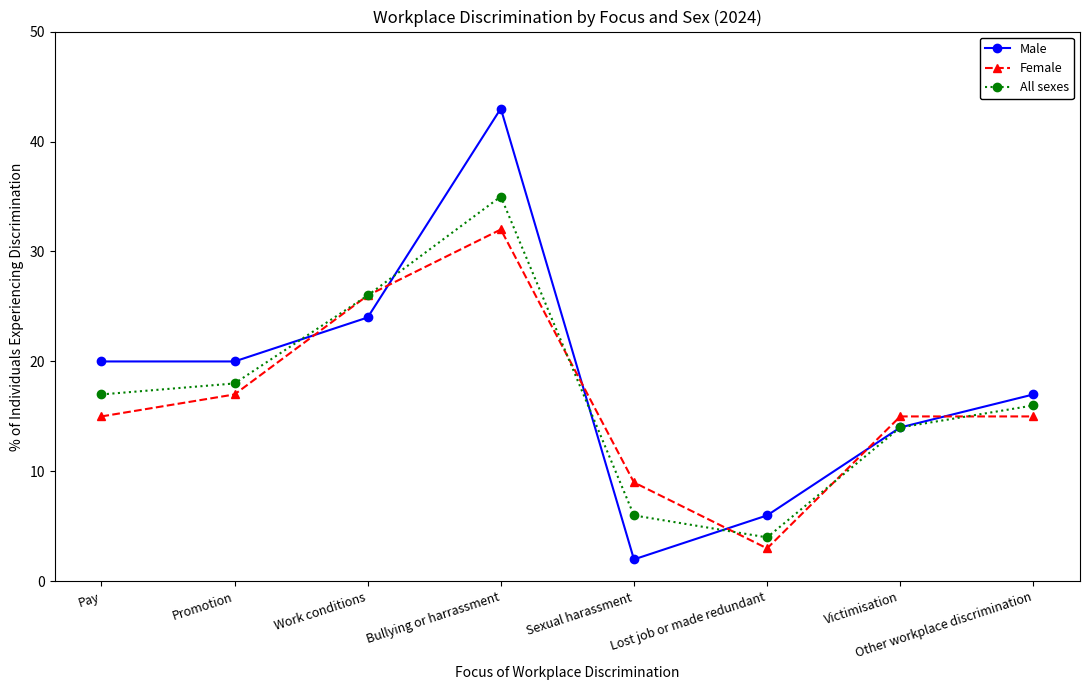

Is the value of Female at Victimisation greater than the value of Male at Bullying or harrassment?

No